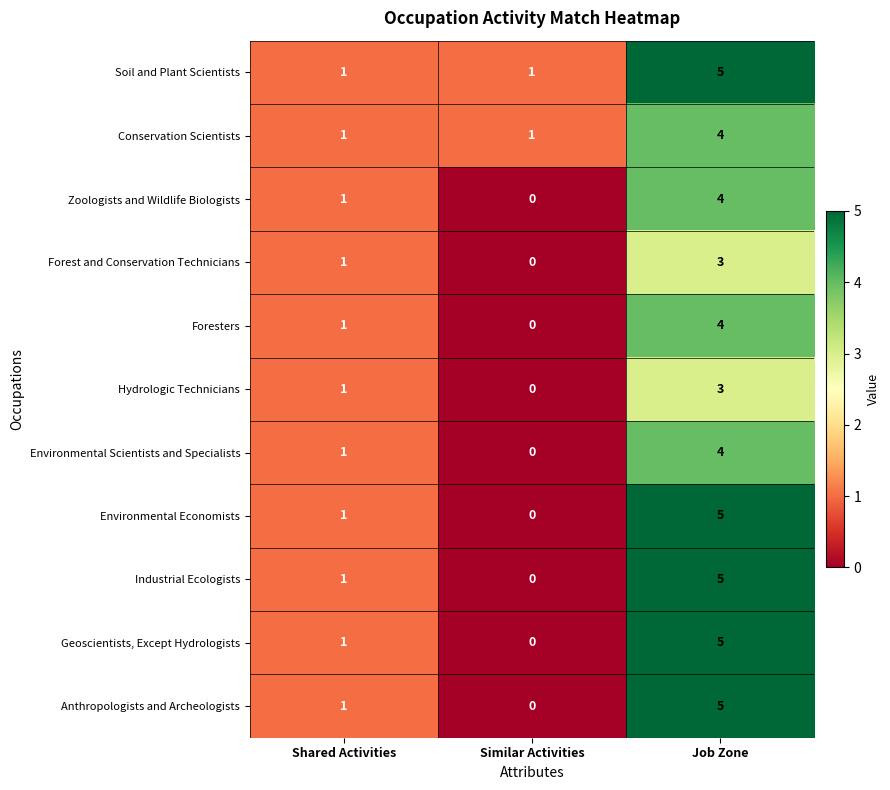

Count the number of categories in the chart.

3